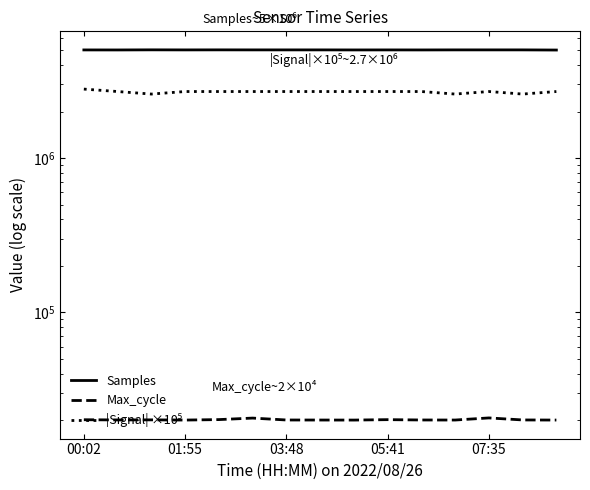

Is it true that Samples equals 5030524 at 03:48?

True